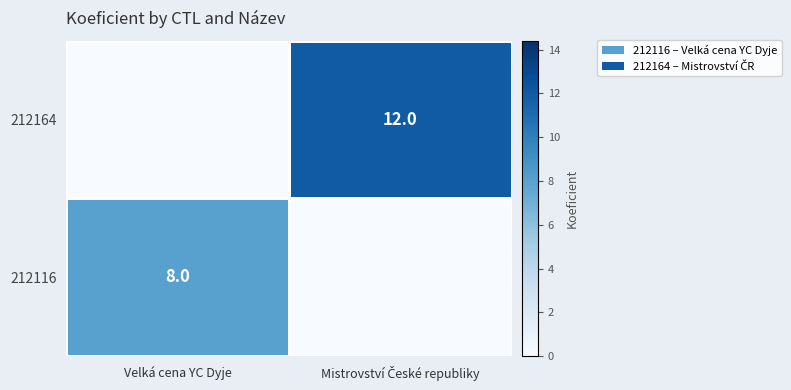

The value of 212116 at Velká cena YC Dyje is 13. True or false?

False